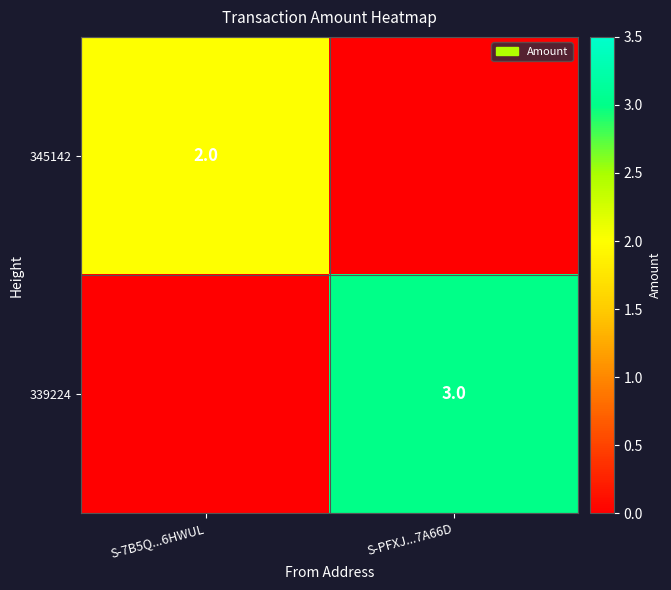

Is it true that 345142 equals 1 at S-7B5Q...6HWUL?

False